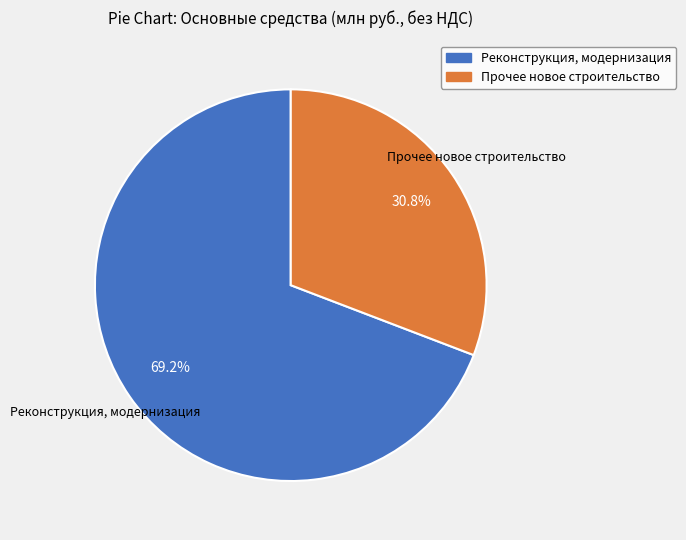

Combined, do Реконструкция, модернизация and Прочее новое строительство account for over 50%?

Yes